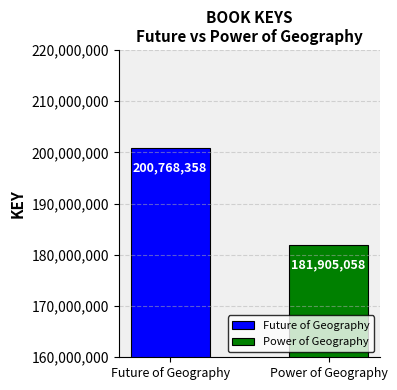

Which series has the largest range (max minus min)?

Future of Geography